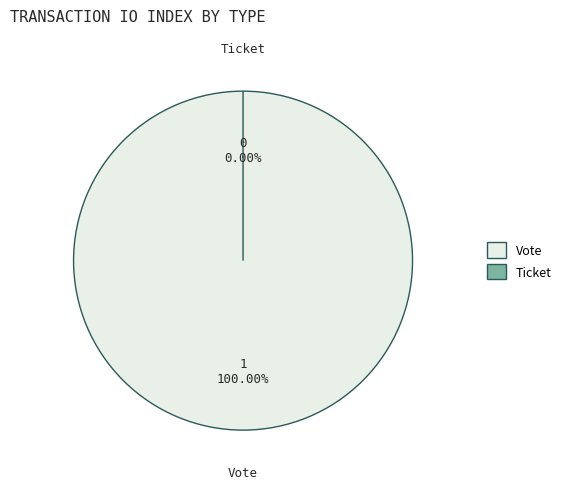

Rank the categories by value from highest to lowest.

Vote, Ticket